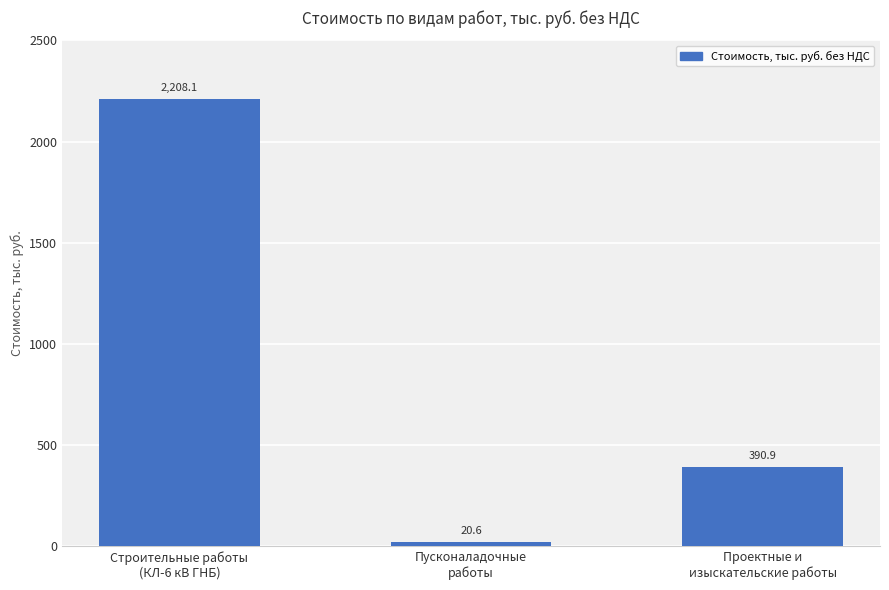

What is the difference between the maximum and minimum values?

2187.5